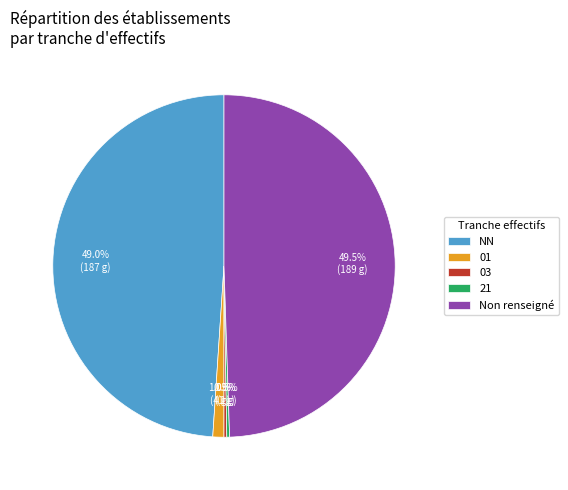

What is the largest slice in the pie chart?

Non renseigné